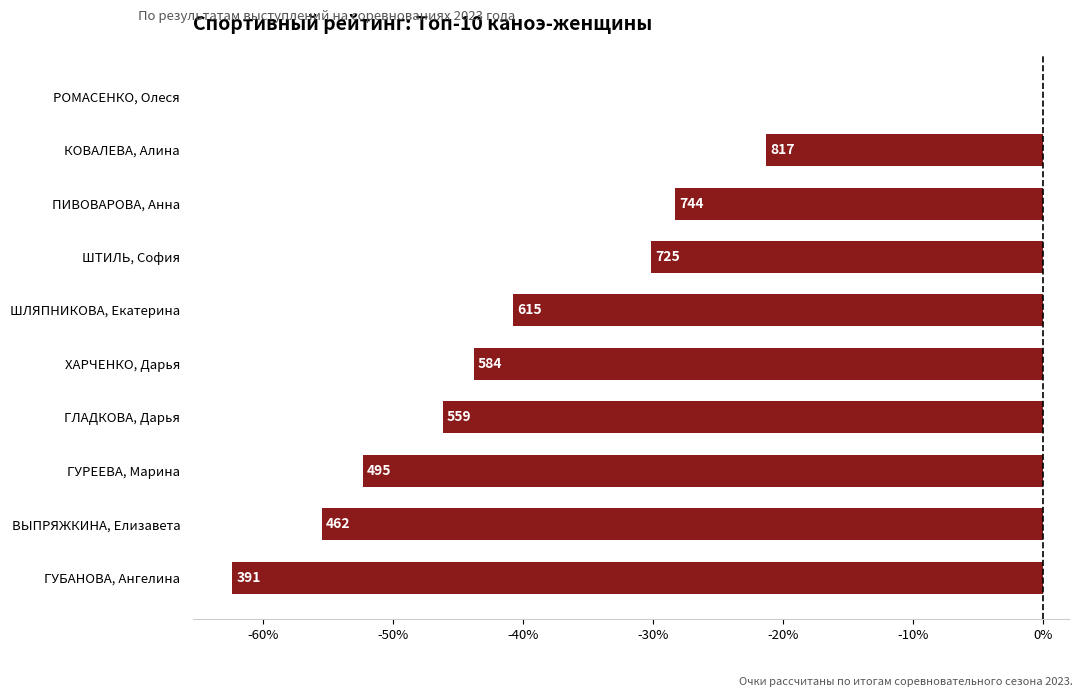

What is the minimum value shown in the chart?

-62.3